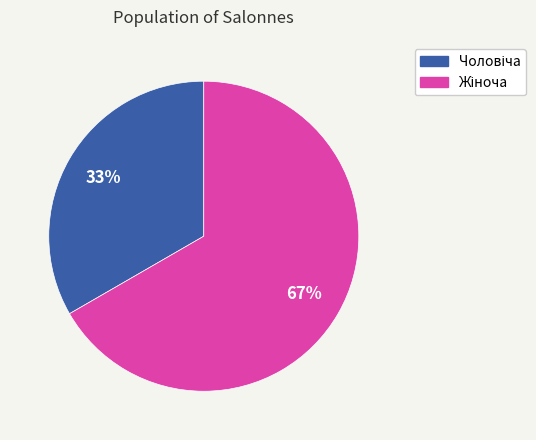

Does any single category account for the majority?

Yes